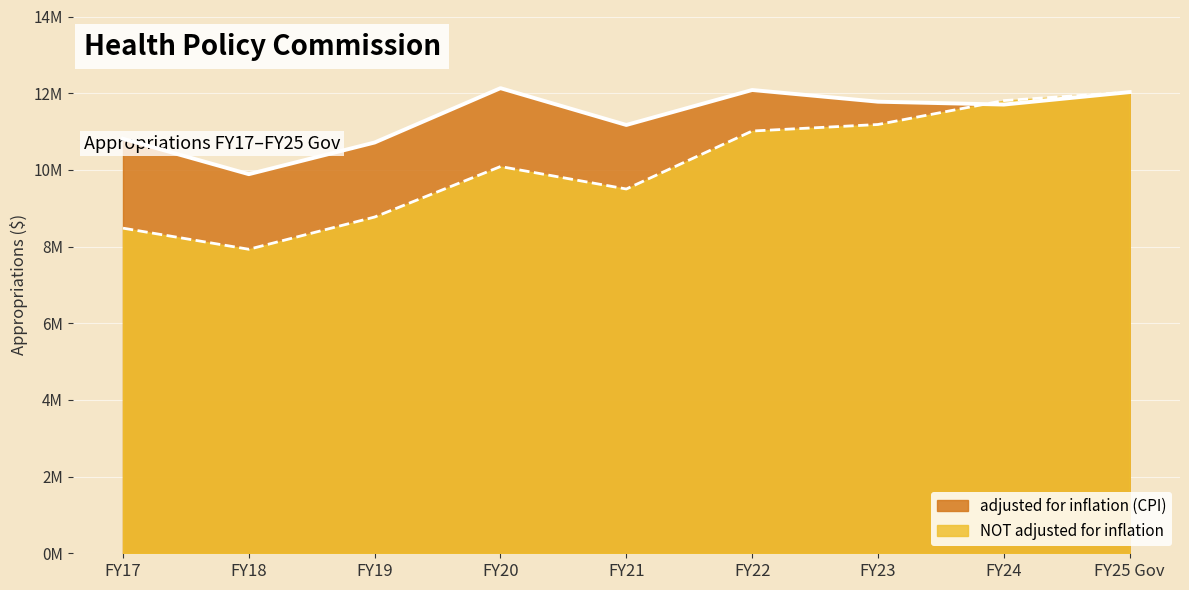

Reading right to left, list all the values displayed in this chart.

adjusted for inflation (CPI): 12028078	11703146	11778111	12083123	11170997	12130937	10714020	9887504	10811386
NOT adjusted for inflation: 12028078	11806606	11183276	11013097	9501120	10086682	8769931	7929009	8479800